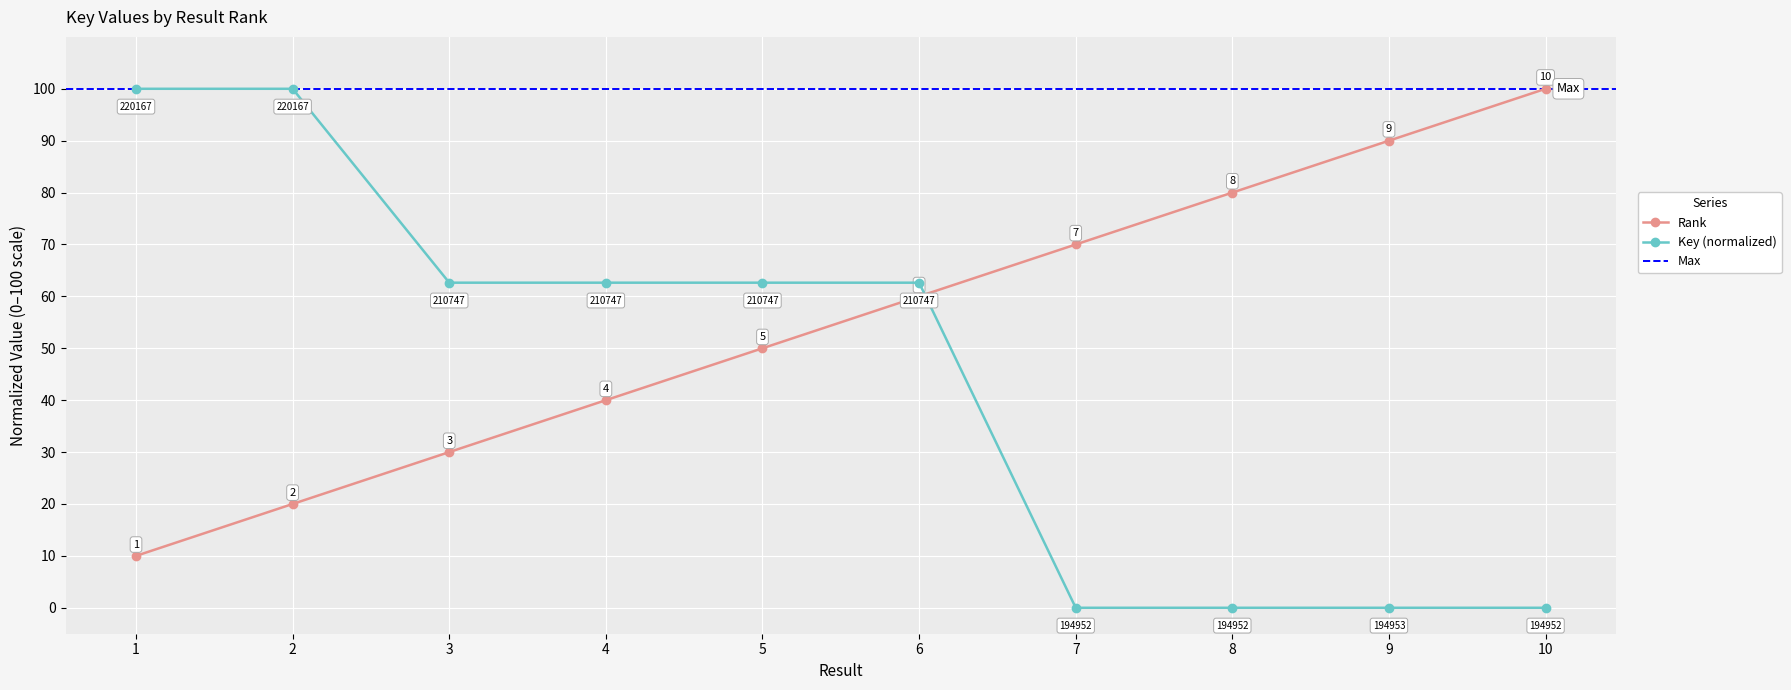

True or false: Key and Rank cross at least once.

True